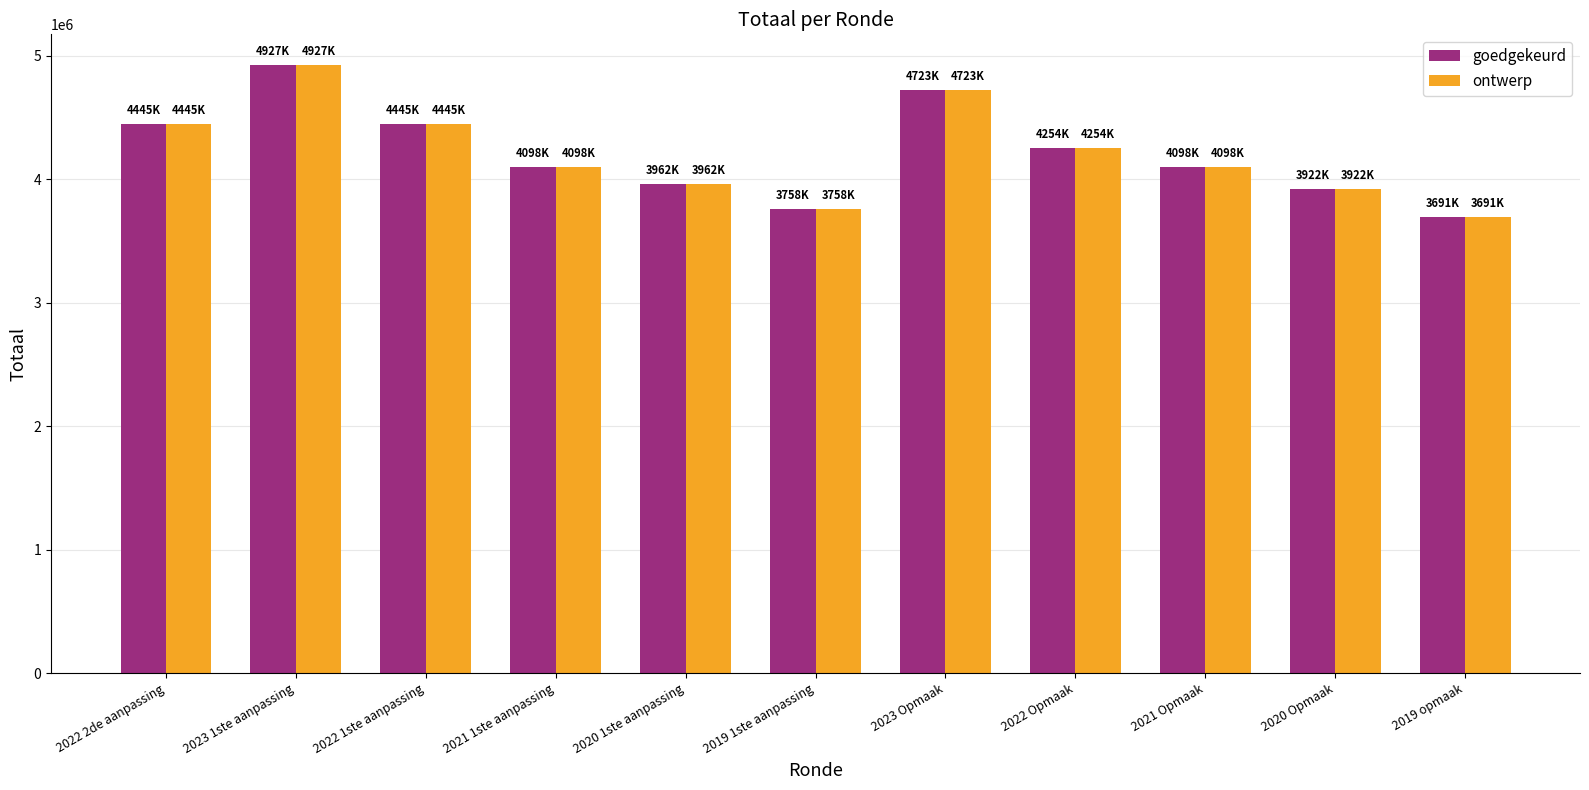

At which category is the sum across all series the highest?

2023 1ste aanpassing